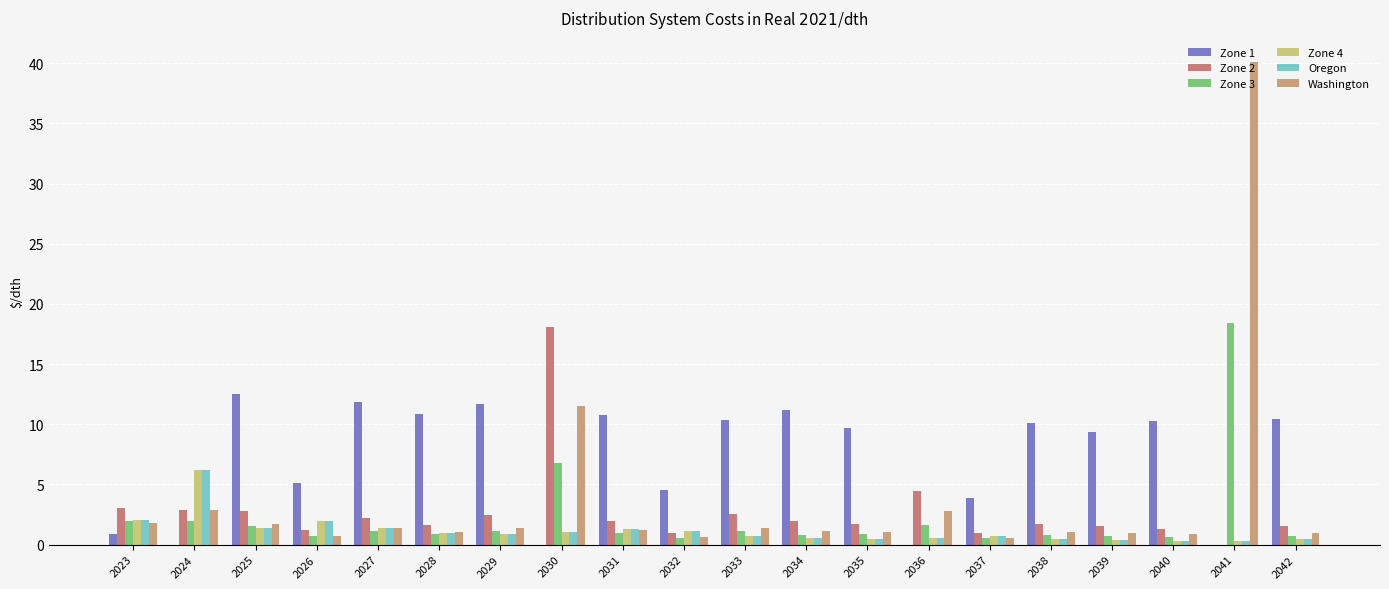

How many distinct data groups are displayed?

6